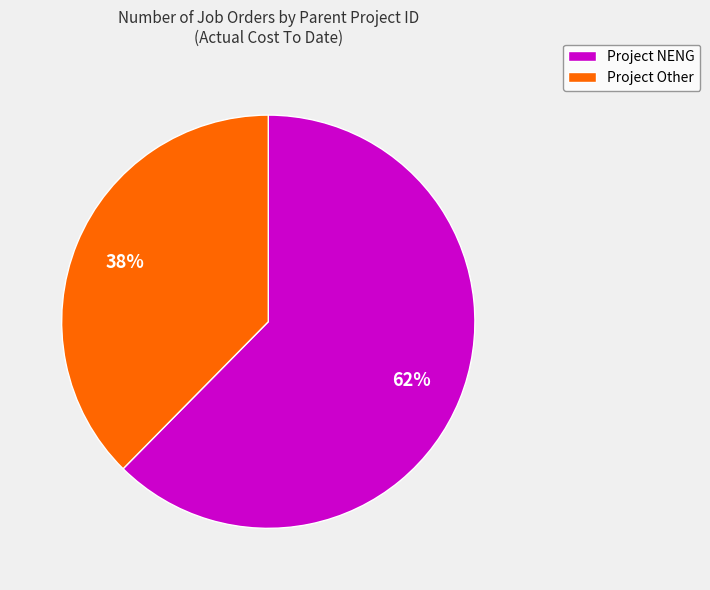

Between Project Other and Project NENG, which is larger?

Project NENG